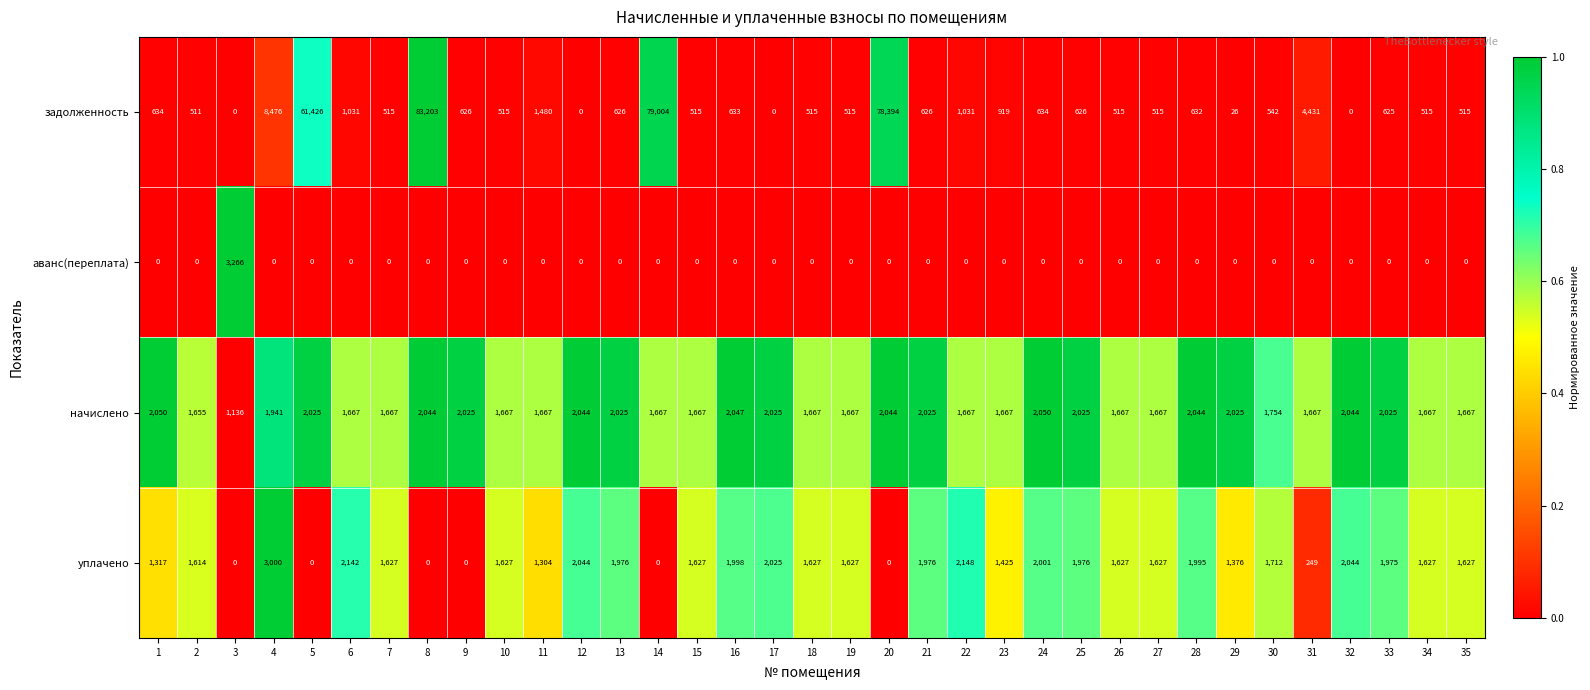

How many data points does each series have?

35